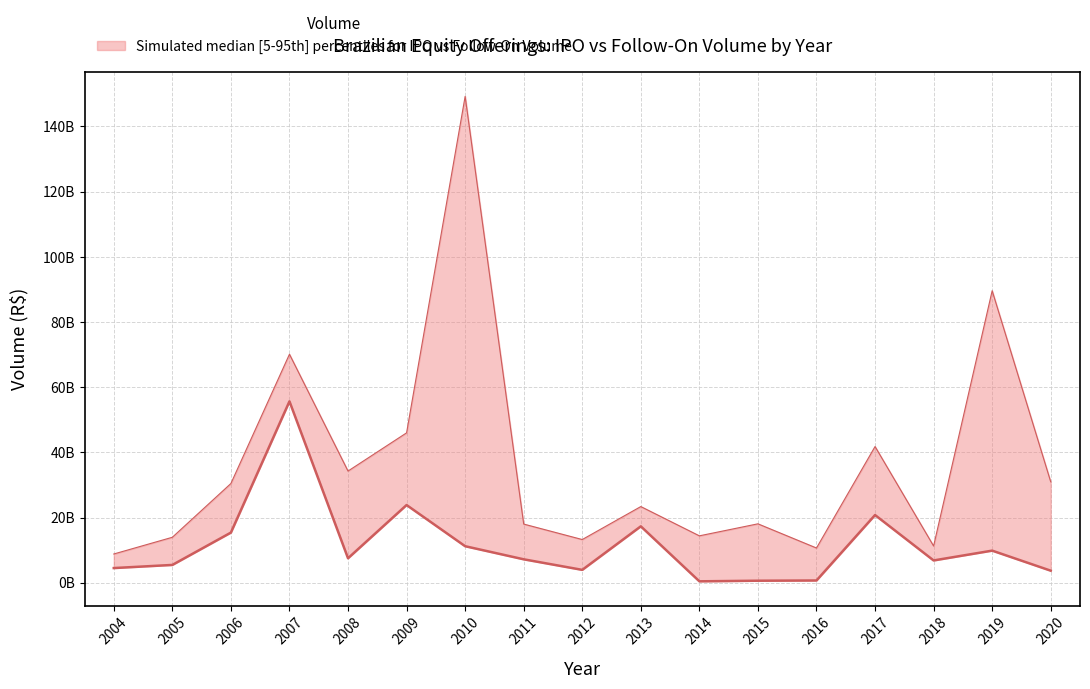

True or false: the data shows 18277508374.9 at 2010.

False